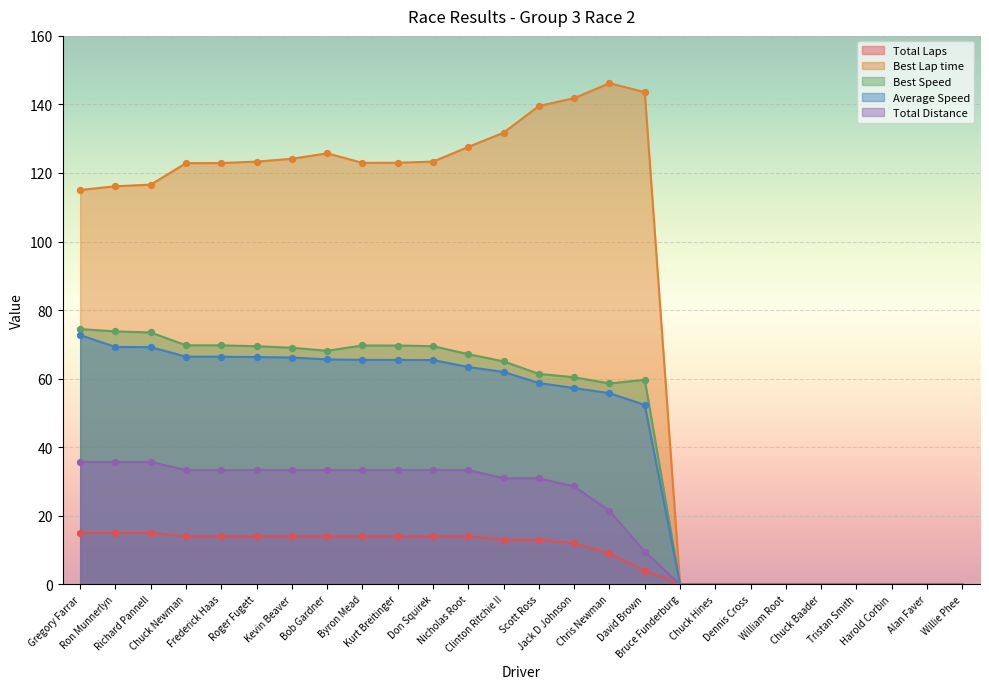

Is the value of Best Speed at Tristan Smith greater than the value of Best Lap time at Byron Mead?

No